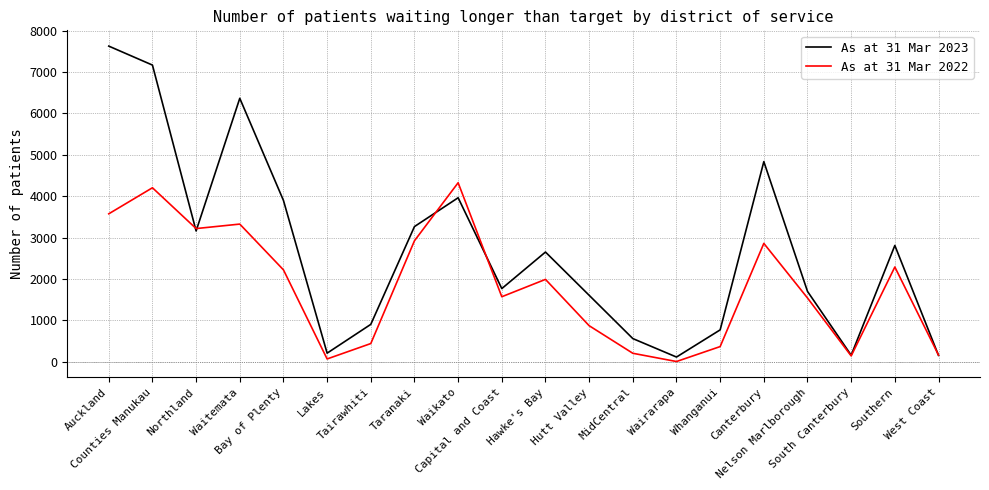

What is the sum of all As at 31 Mar 2022 values?

36340